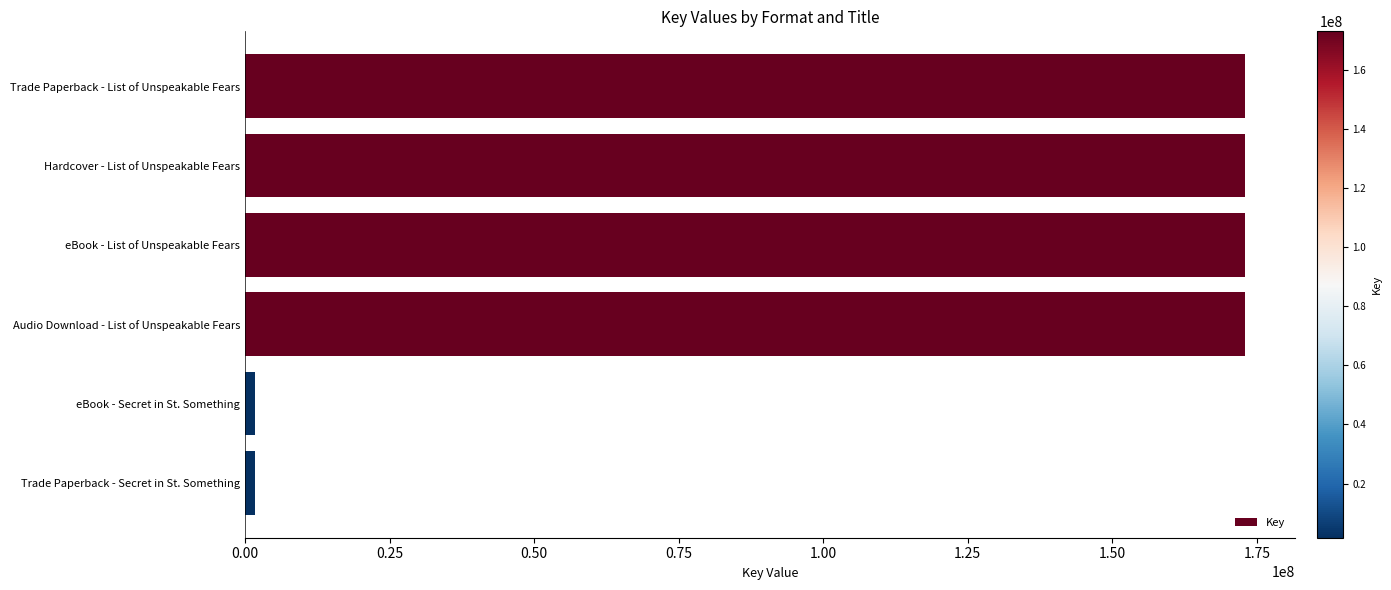

What is the difference between the maximum and minimum values?

171289129